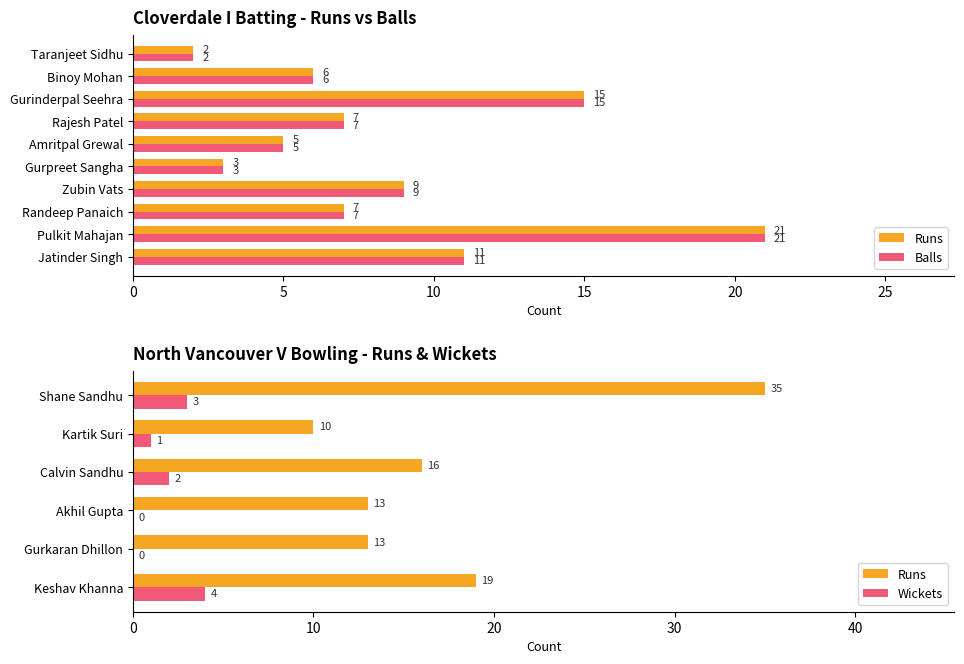

Rank the series at Randeep Panaich from highest to lowest value.

Runs, Balls